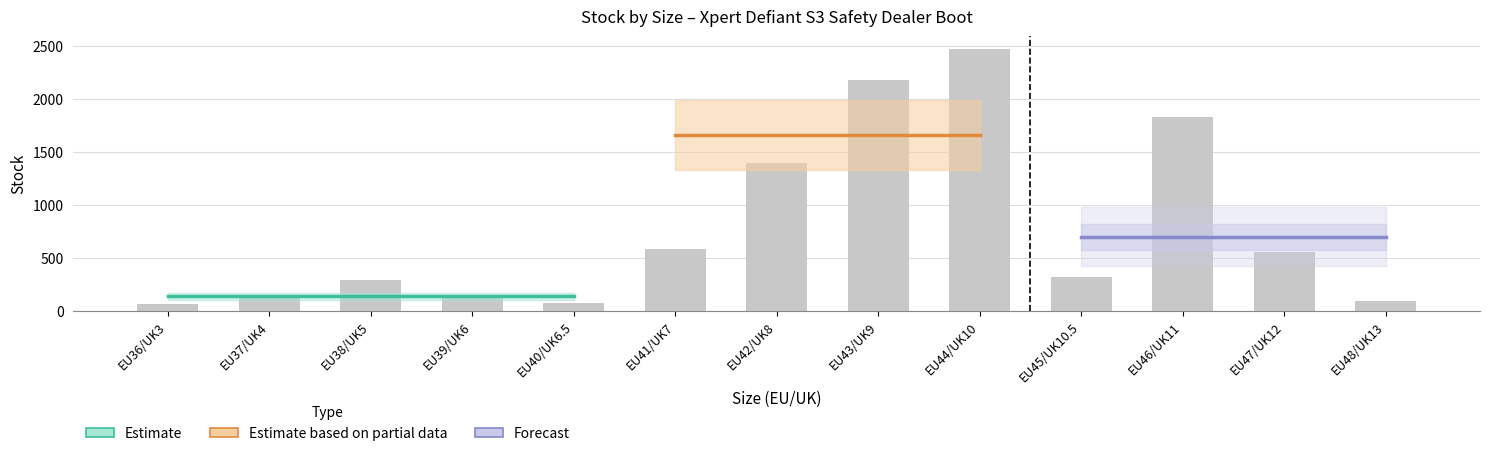

Count the number of categories in the chart.

13